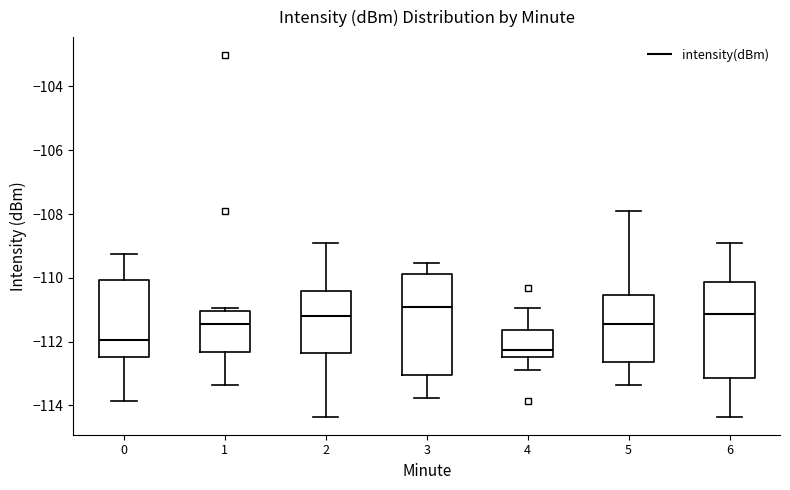

Where is the lower edge of the box at x = 5 on the y-axis? The values are not printed on the chart, so give them approximately, as read against the axis.

-112.6